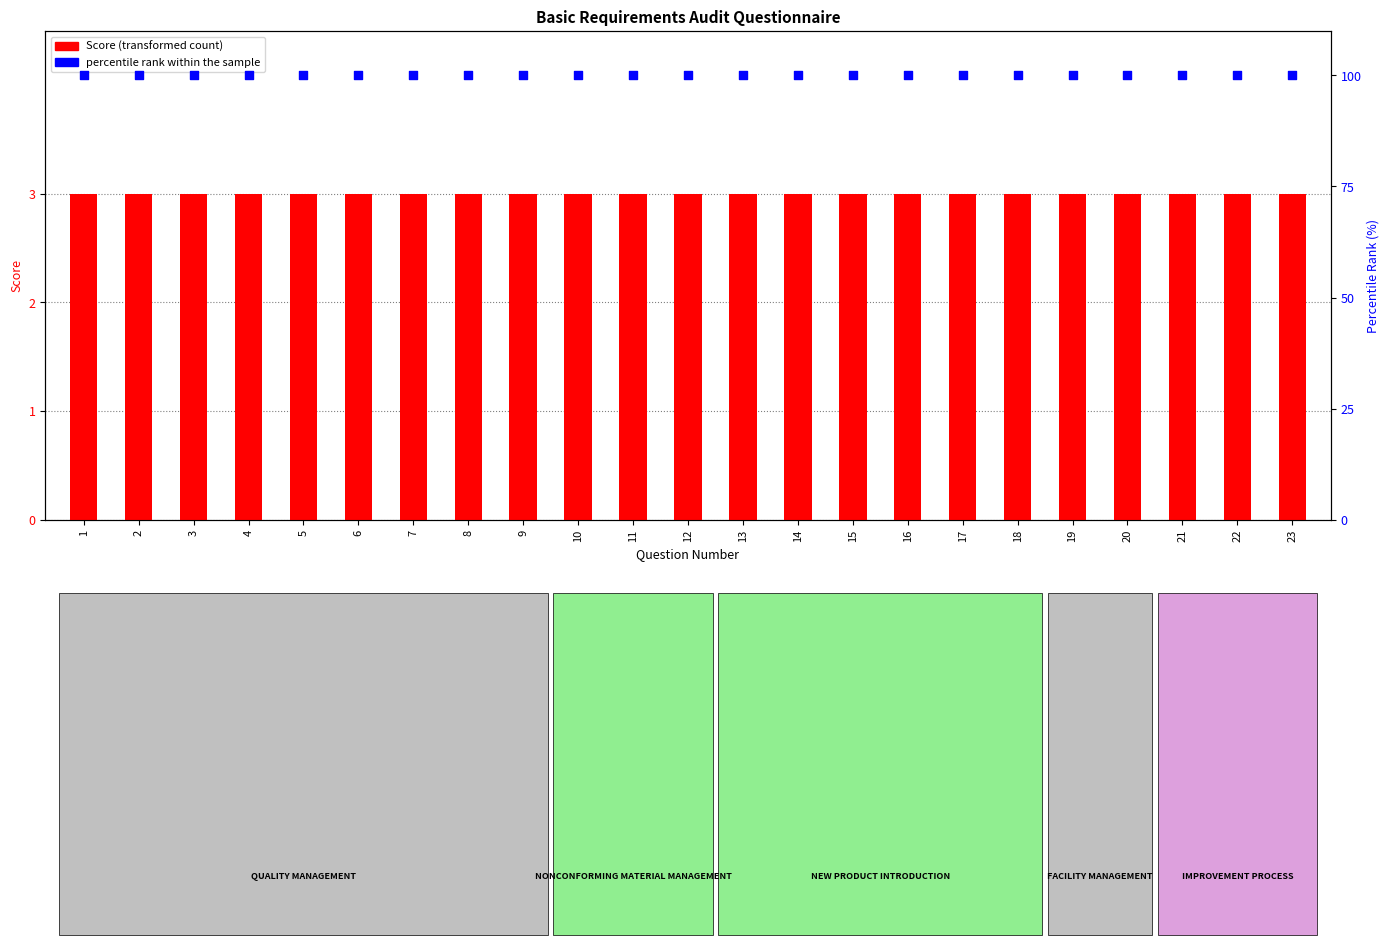

Which series contains the lowest Y value?

Score